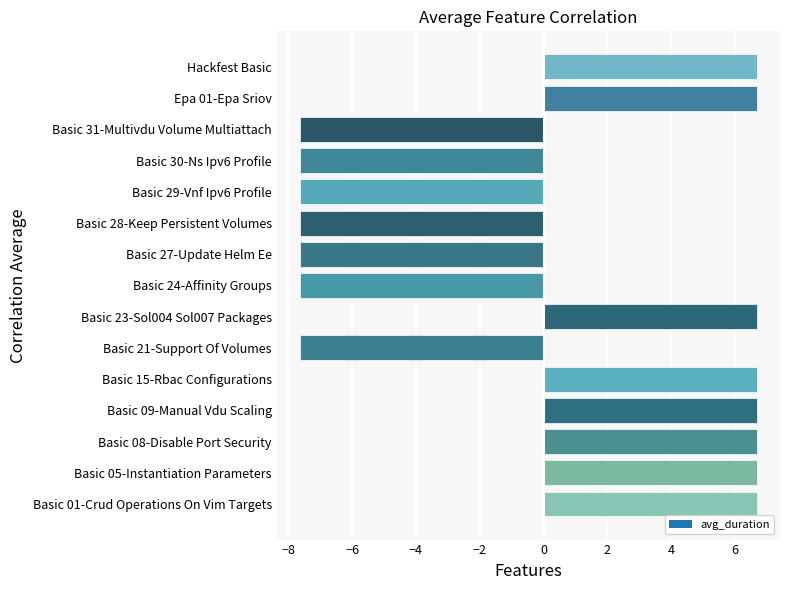

What is the average value?

0.0